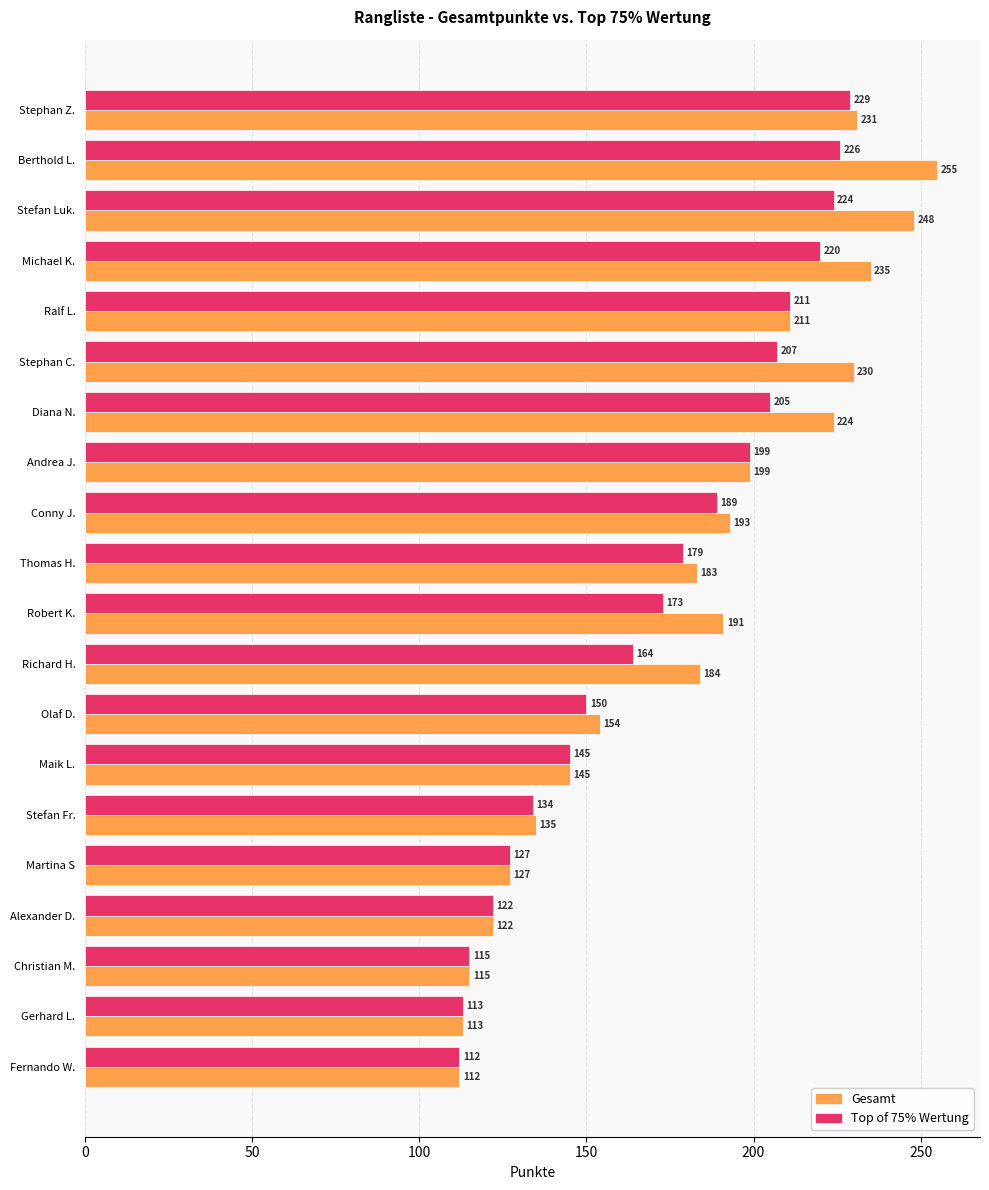

Rank the series by their average value, from highest to lowest.

Gesamt, Top of 75% Wertung